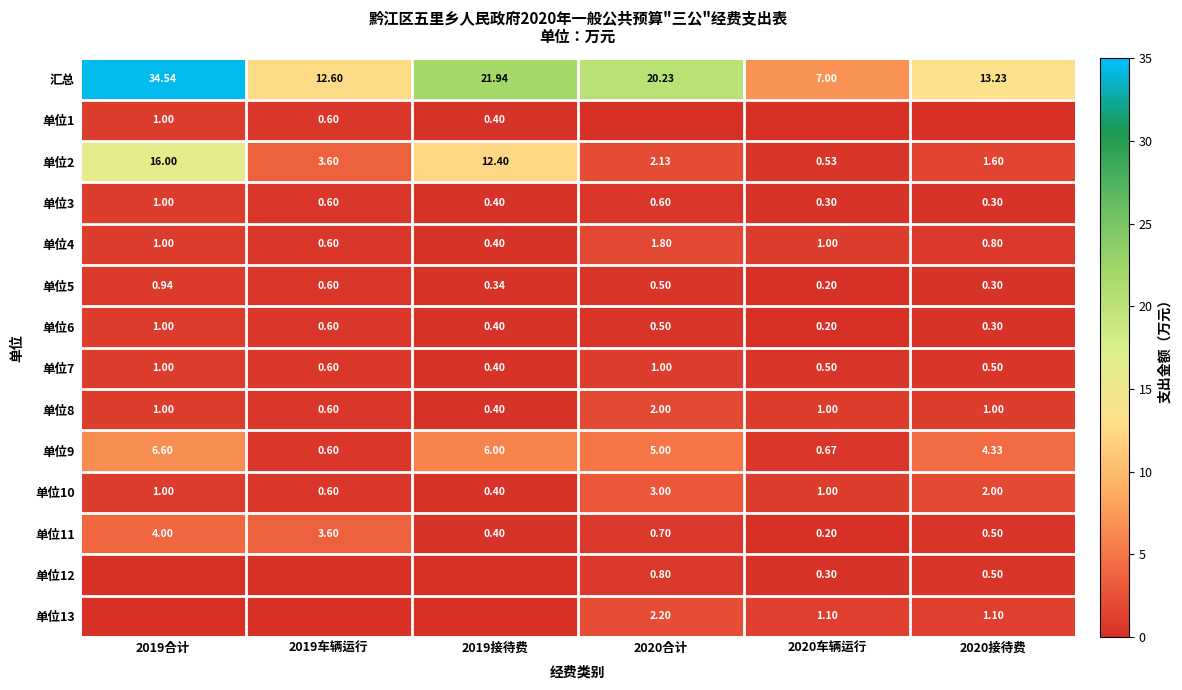

Is the value of 汇总 at 2019接待费 greater than the value of 单位10 at 2019合计?

Yes